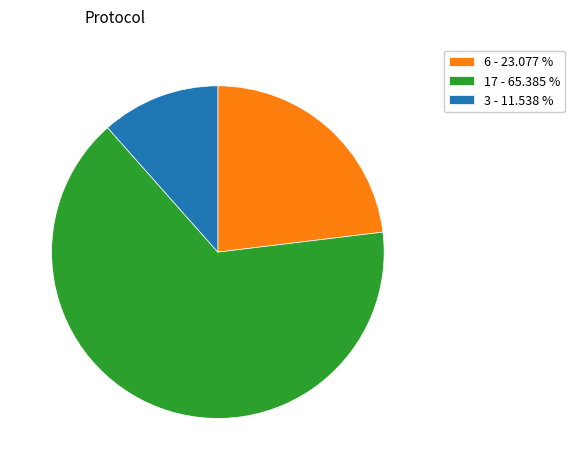

Which slice represents more than half of the pie?

17 - 65.385 %